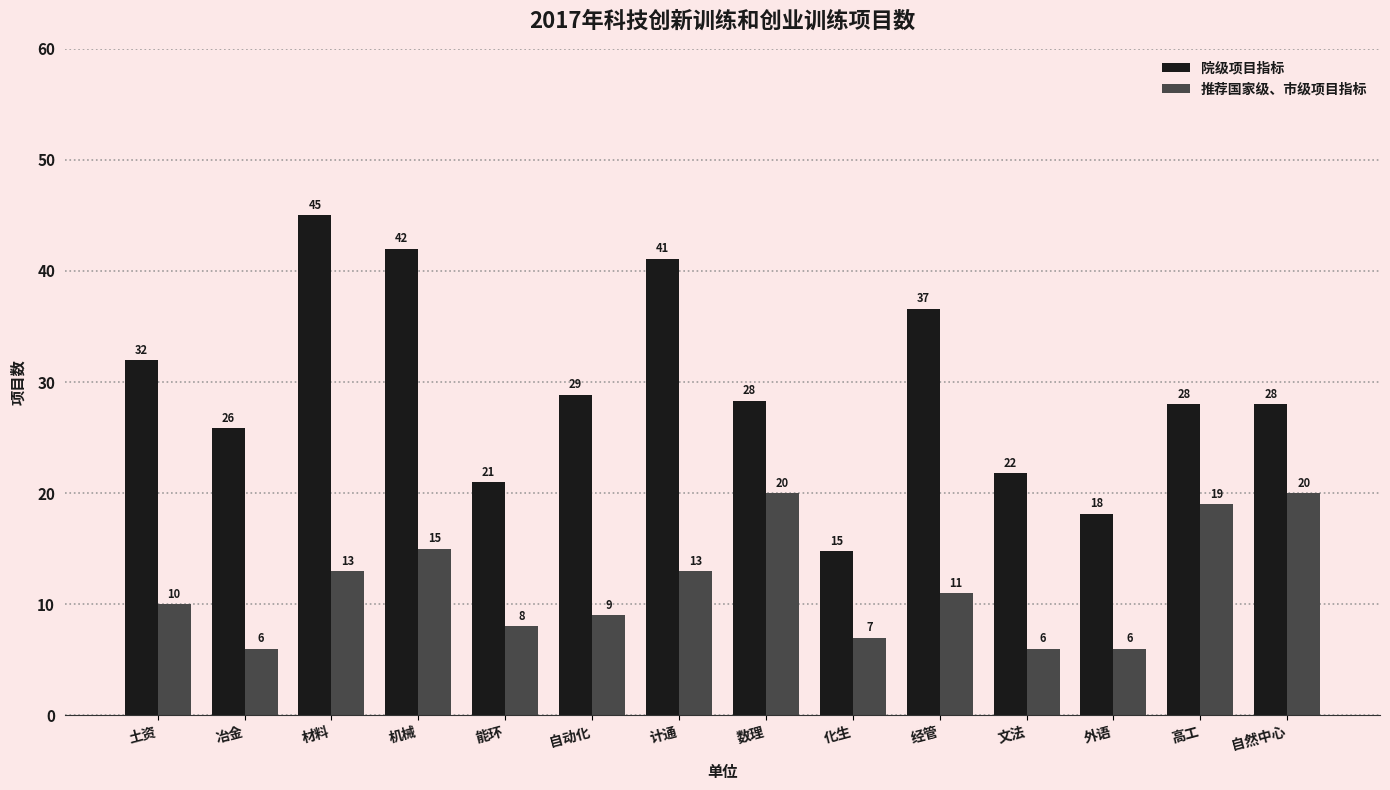

Which series changed the most between 冶金 and 材料?

院级项目指标